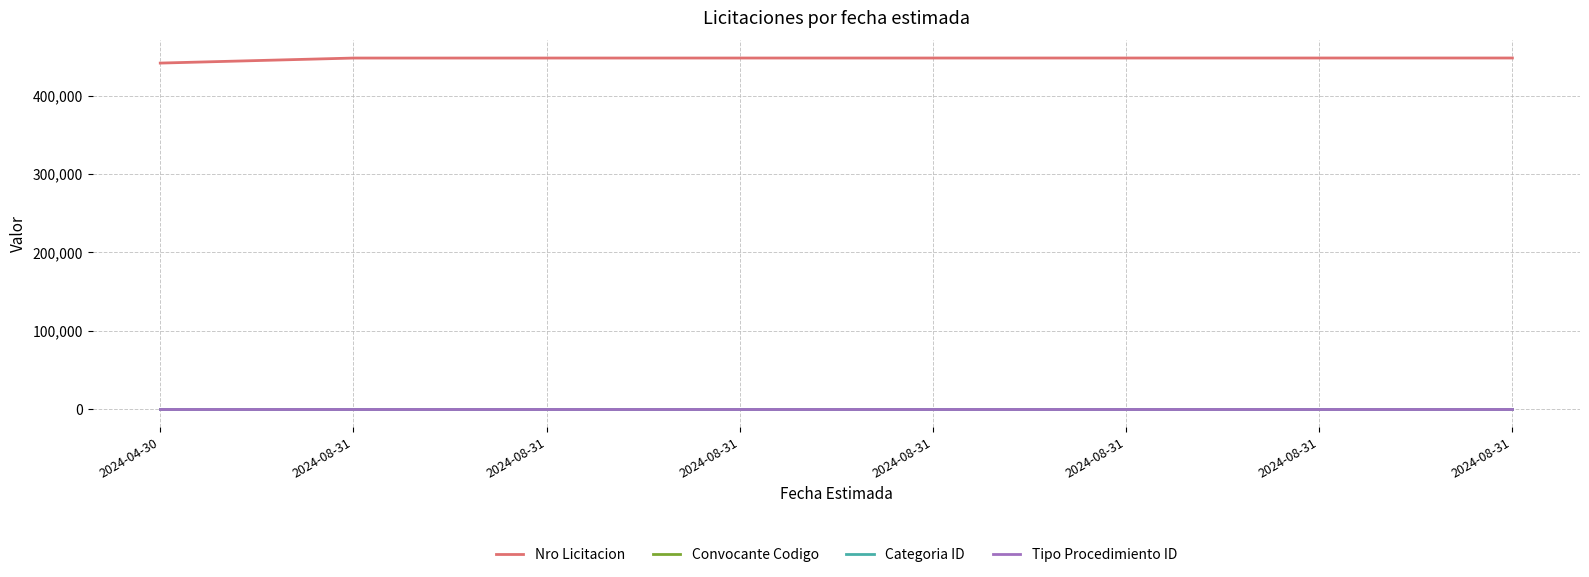

How many lines are shown in the chart?

4